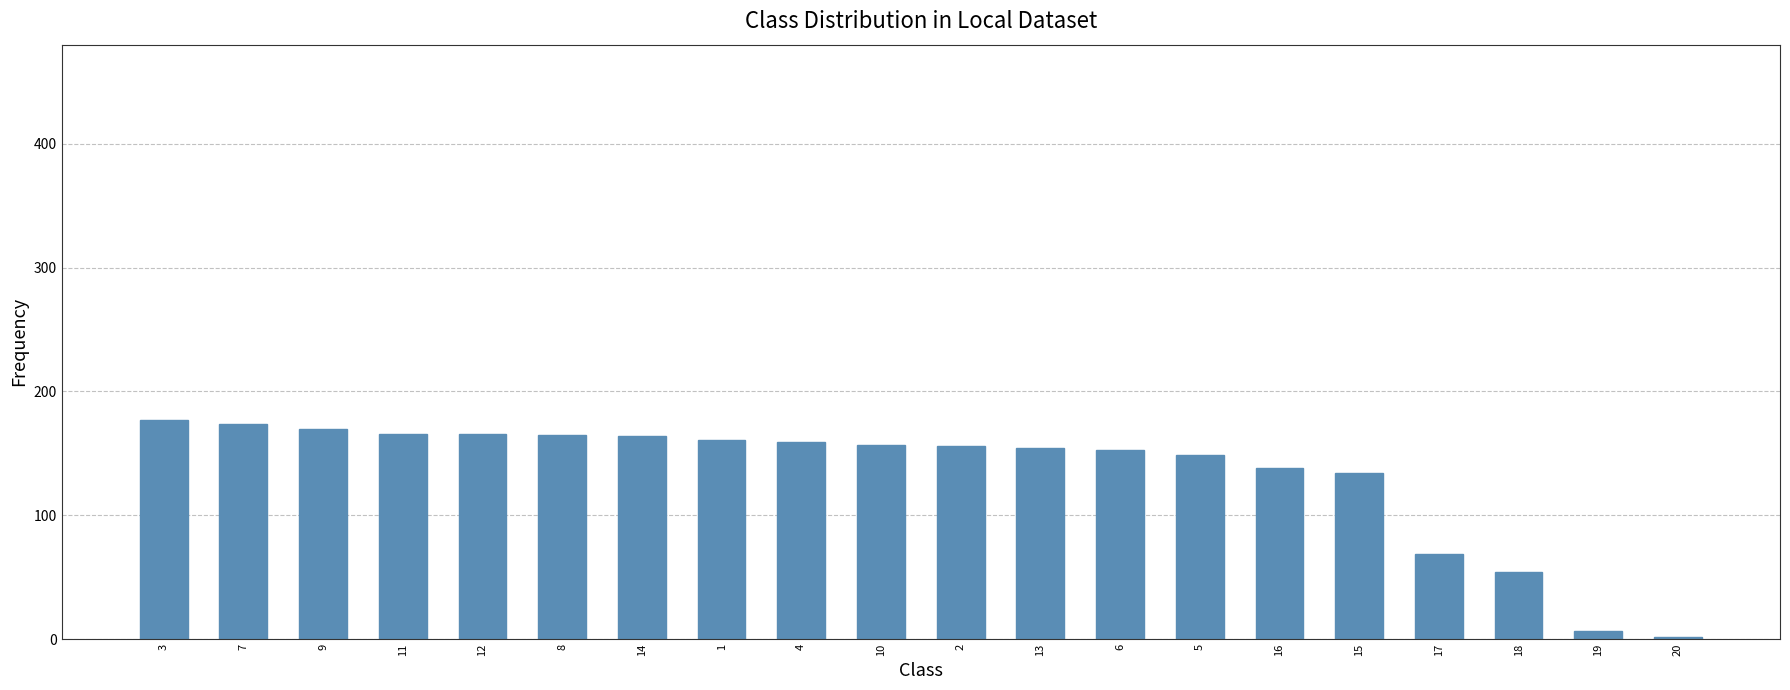

Approximately how many times larger is the value at 13 compared to 10?

1.0